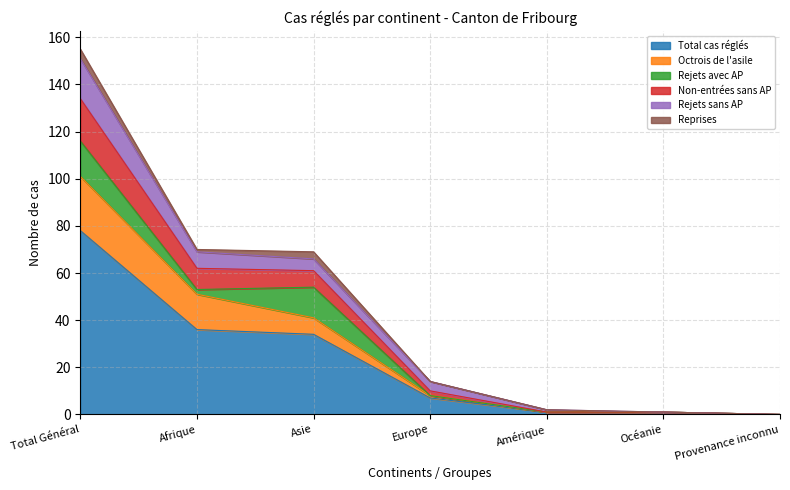

What is the difference between the second highest and second lowest values in the Total cas réglés series?

35